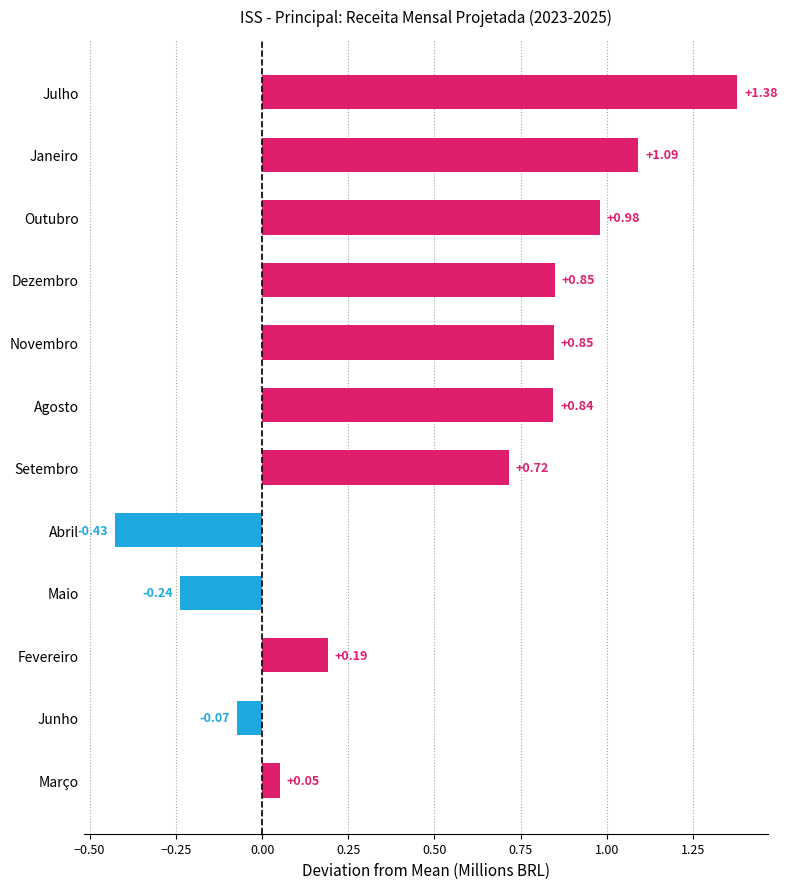

At which label is the value closest to 0?

Março